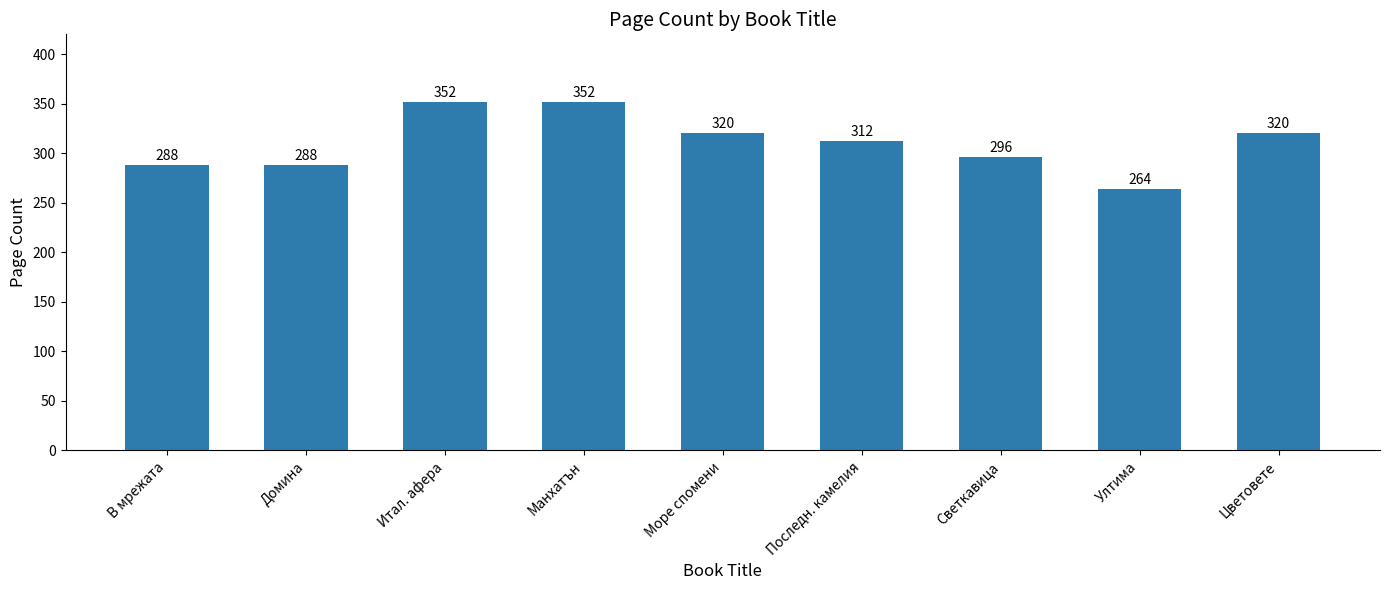

What value does the data have at Ултима?

264